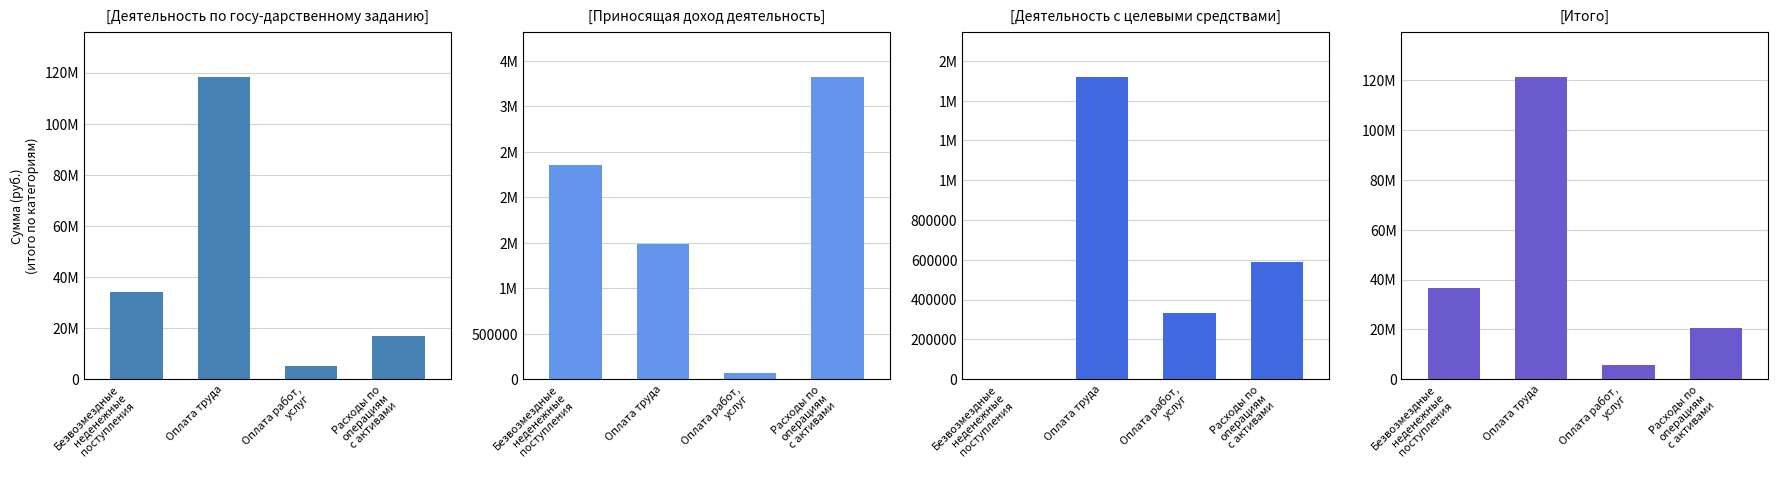

How many series are shown in this chart?

4